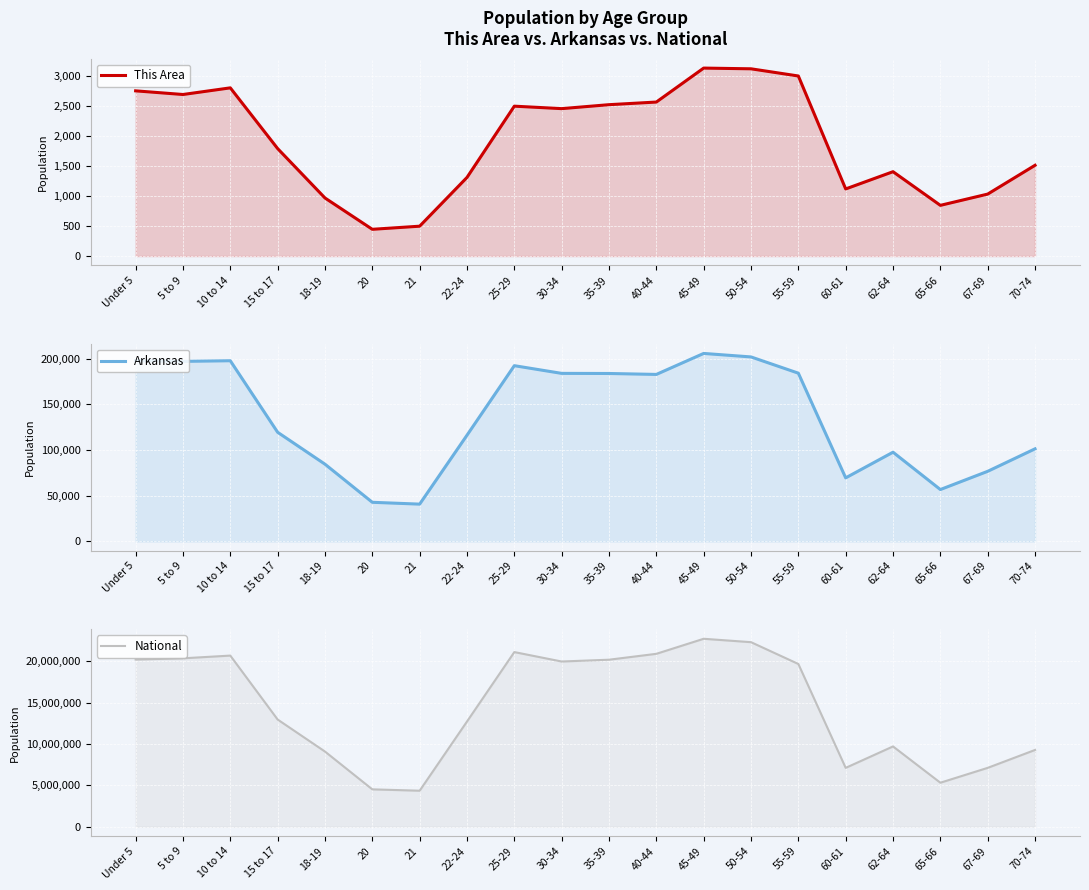

What is the spread (max minus min) of values at 22-24?

12711263